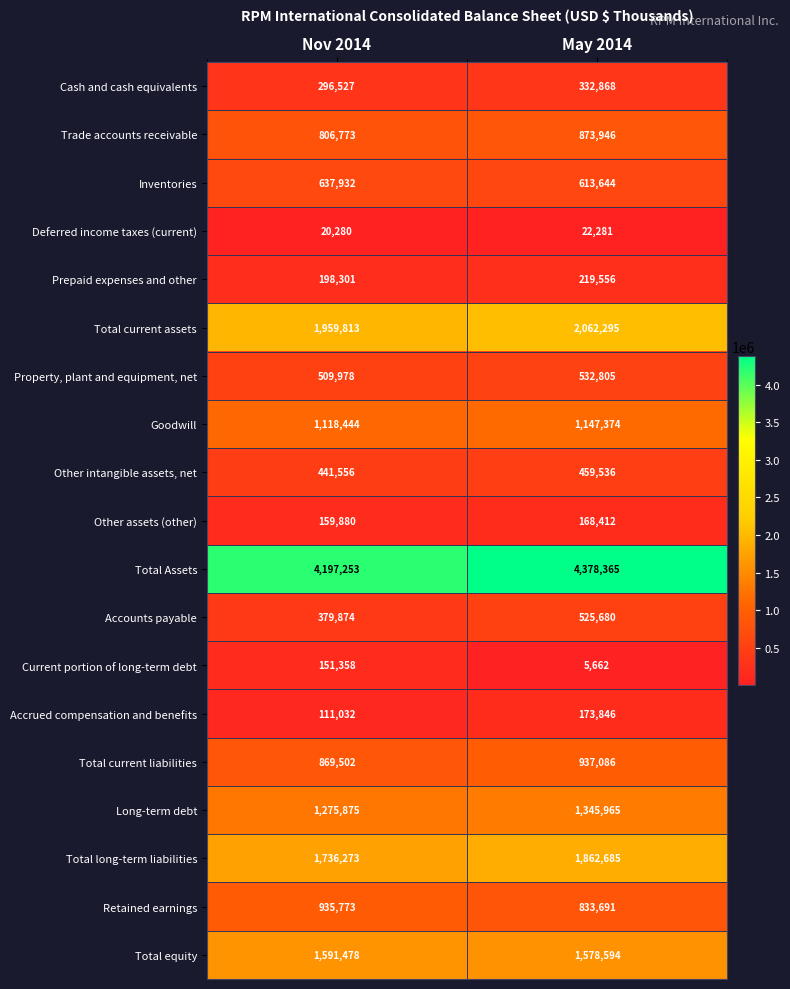

True or false: Cash and cash equivalents has a value of 471889 at May 2014.

False